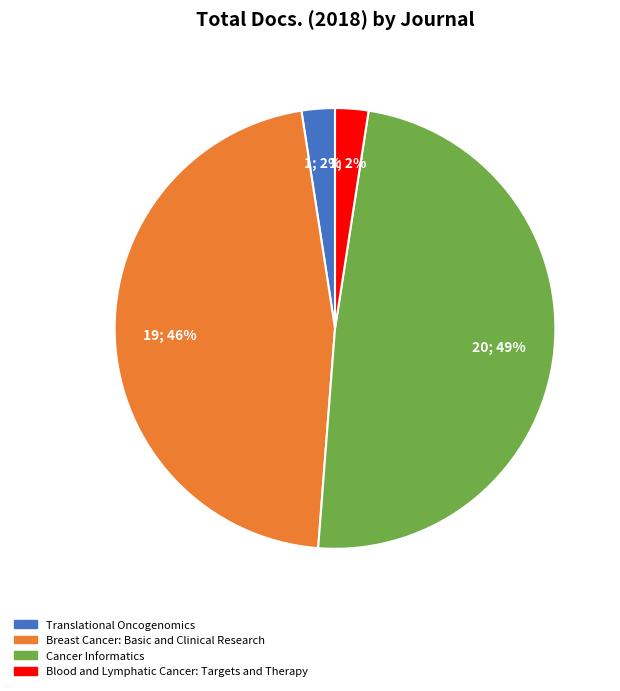

Do Breast Cancer: Basic and Clinical Research and Cancer Informatics together represent more than half of the pie?

Yes